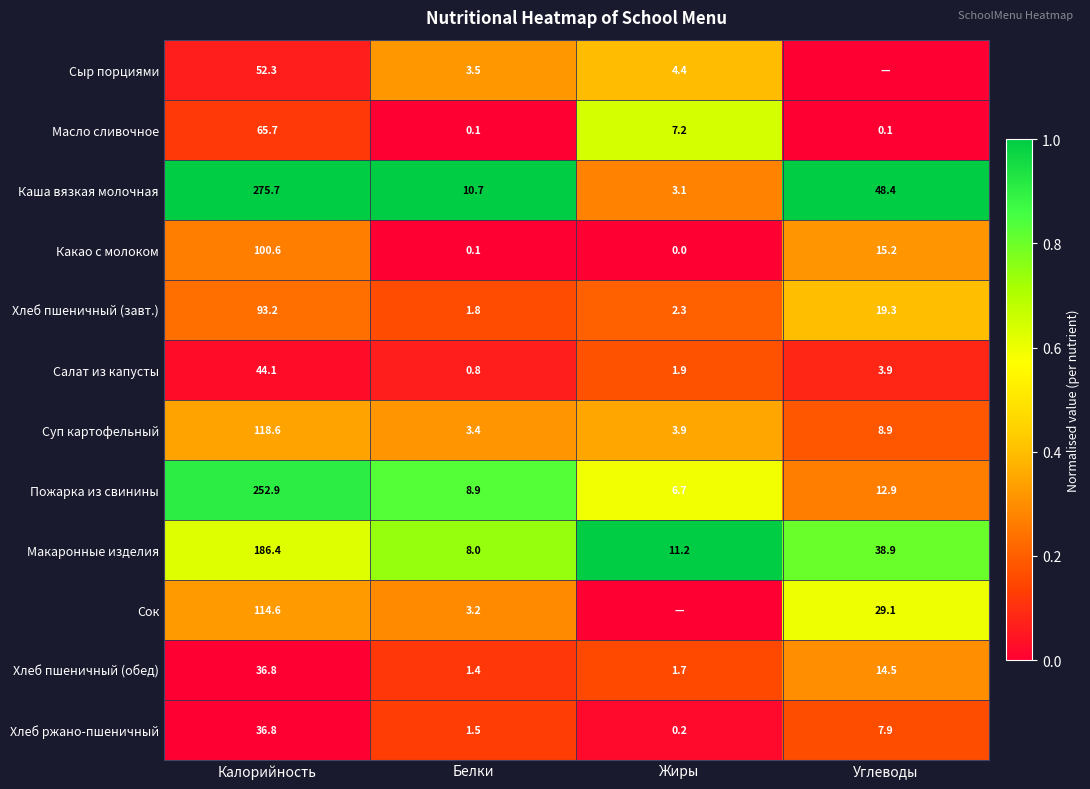

At how many categories does at least one series exceed 0?

4